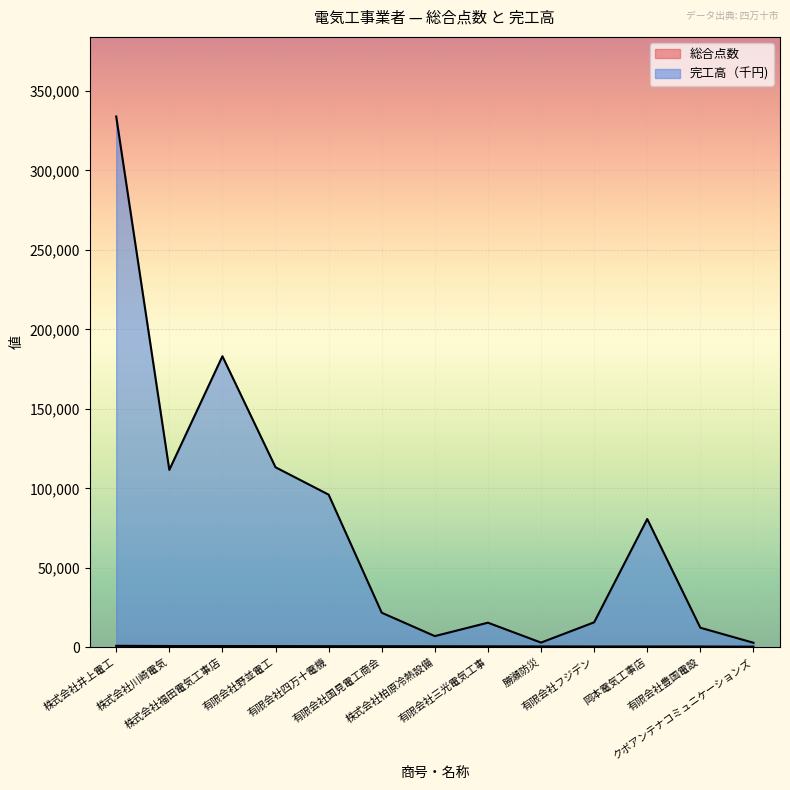

How many distinct data groups are displayed?

2